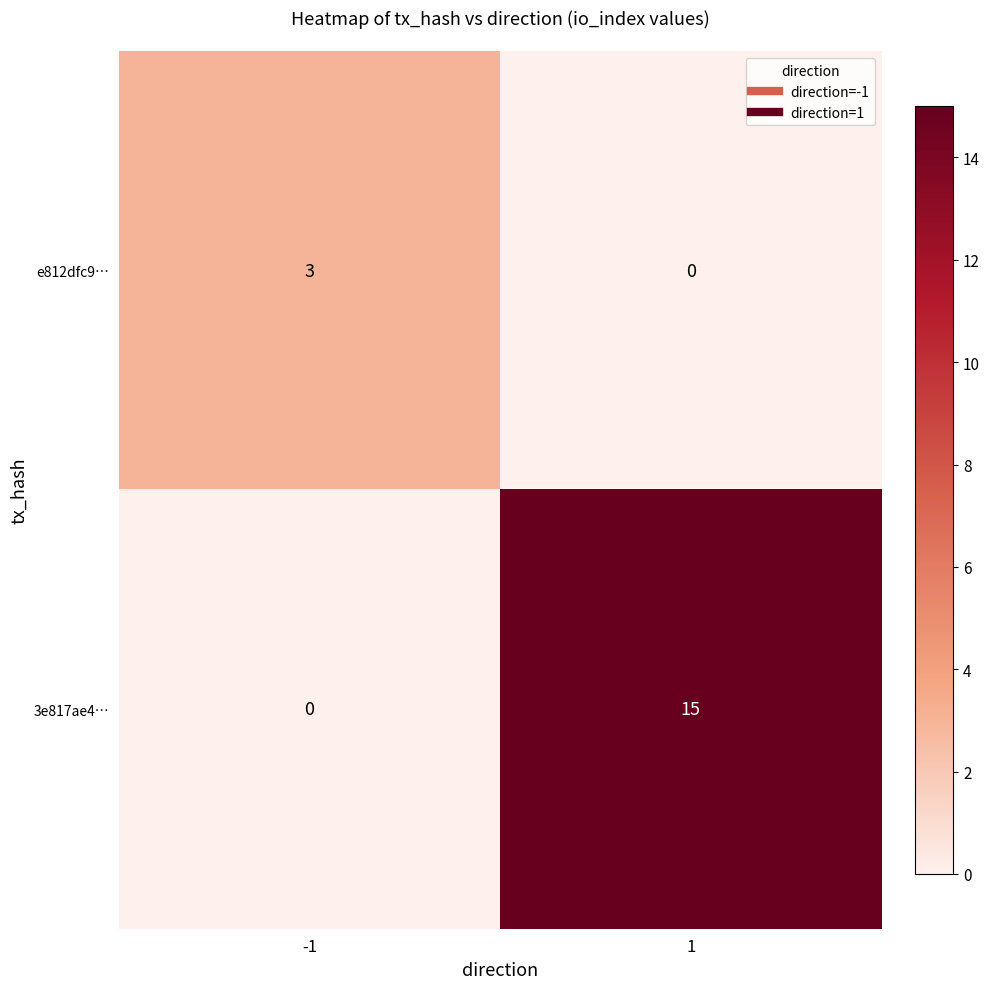

How many data points does each series have?

2